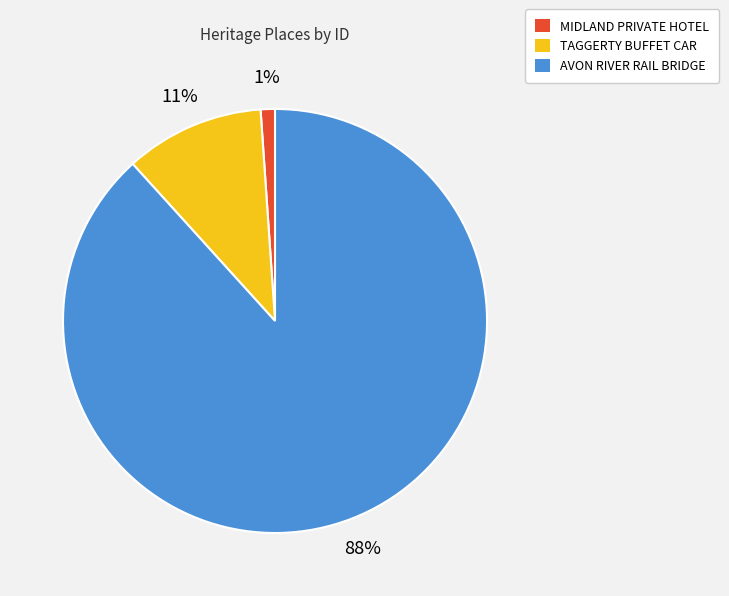

What percentage is the MIDLAND PRIVATE HOTEL slice, to the nearest percent?

1%